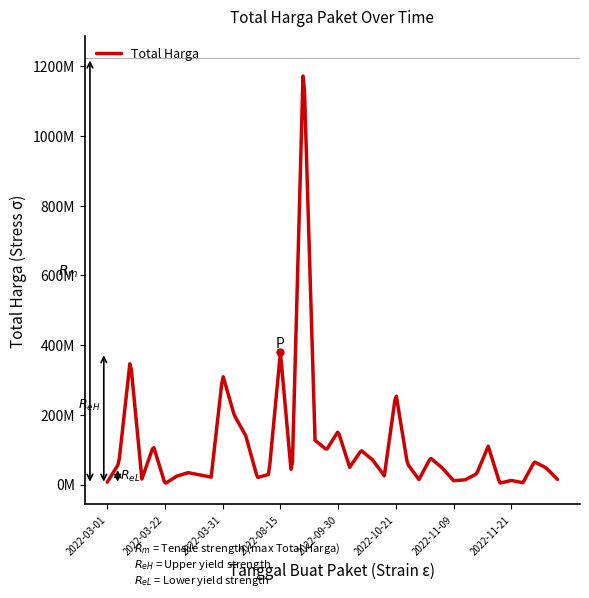

Is this an area chart (filled region under the line)?

No